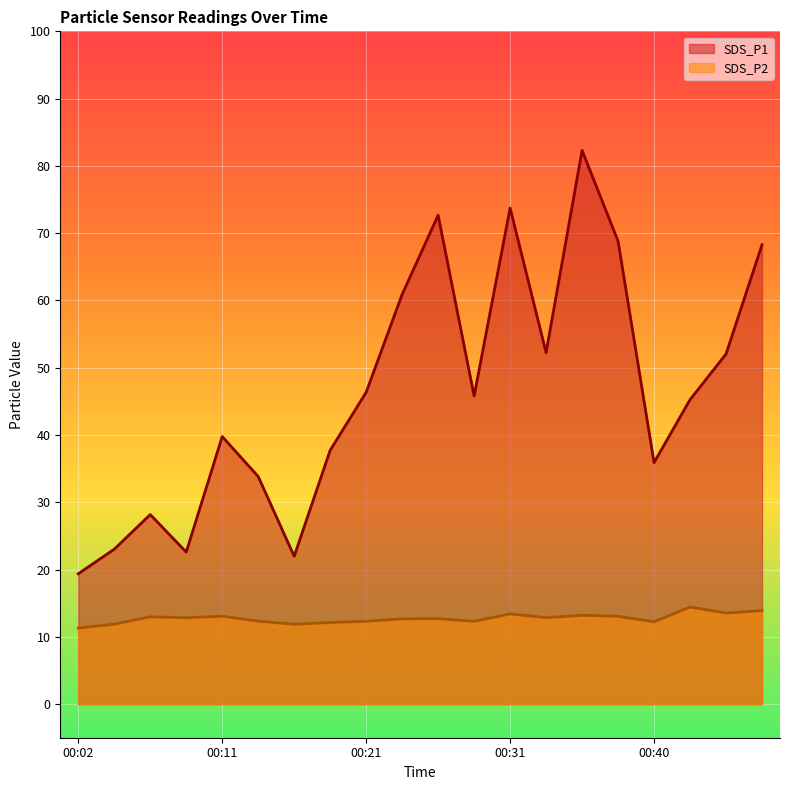

Reading left to right, transcribe all the data shown in this chart.

SDS_P1: 19.4	23.0	28.2	22.6	39.8	33.8	22.0	37.7	46.4	60.9	72.7	45.8	73.7	52.2	82.3	68.8	35.9	45.2	52.0	68.3
SDS_P2: 11.3	11.9	13.0	12.8	13.1	12.3	11.9	12.1	12.3	12.7	12.7	12.3	13.4	12.8	13.2	13.1	12.2	14.4	13.5	13.9